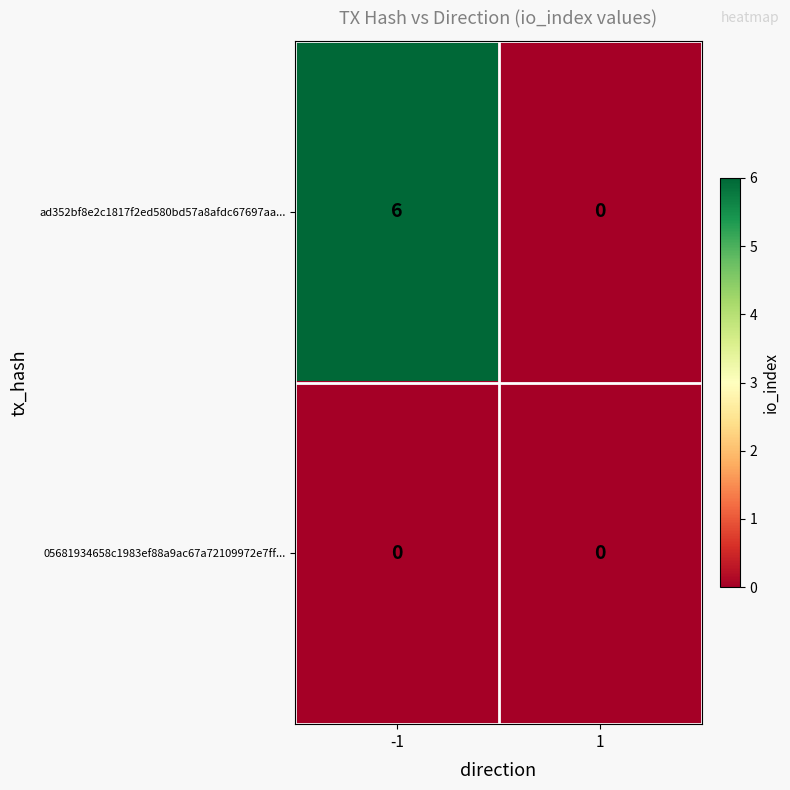

What is the difference between the maximum and minimum values in the ad352bf8e2c1817f2ed580bd57a8afdc67697aa... series?

6